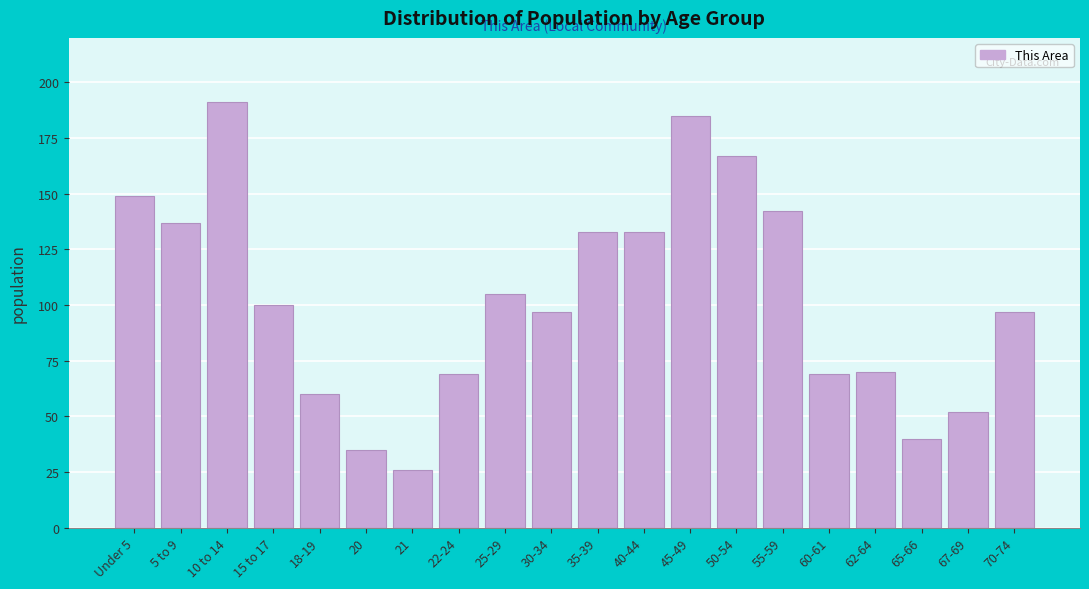

Reading left to right, what are all the values shown in this chart?

149	137	191	100	60	35	26	69	105	97	133	133	185	167	142	69	70	40	52	97